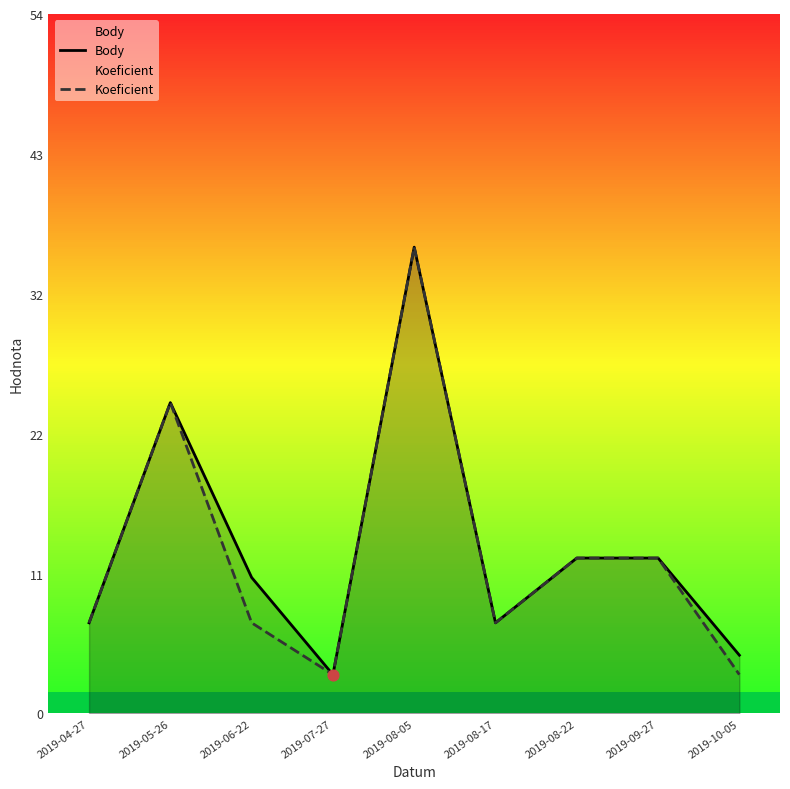

Which series has the largest total across all categories?

Body